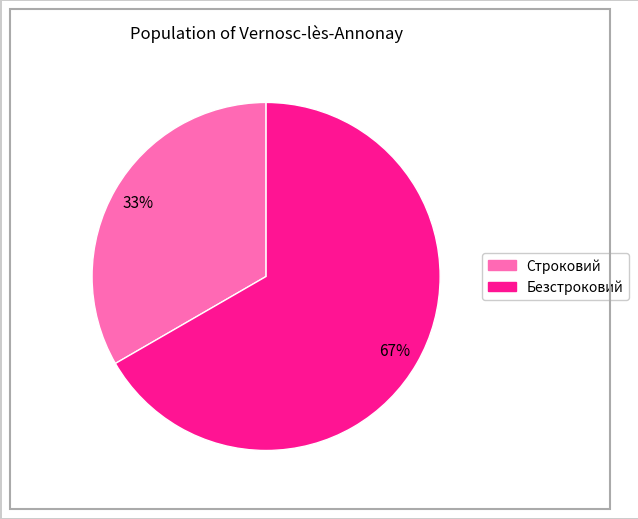

Is it true that Безстроковий is 54% of the pie?

False